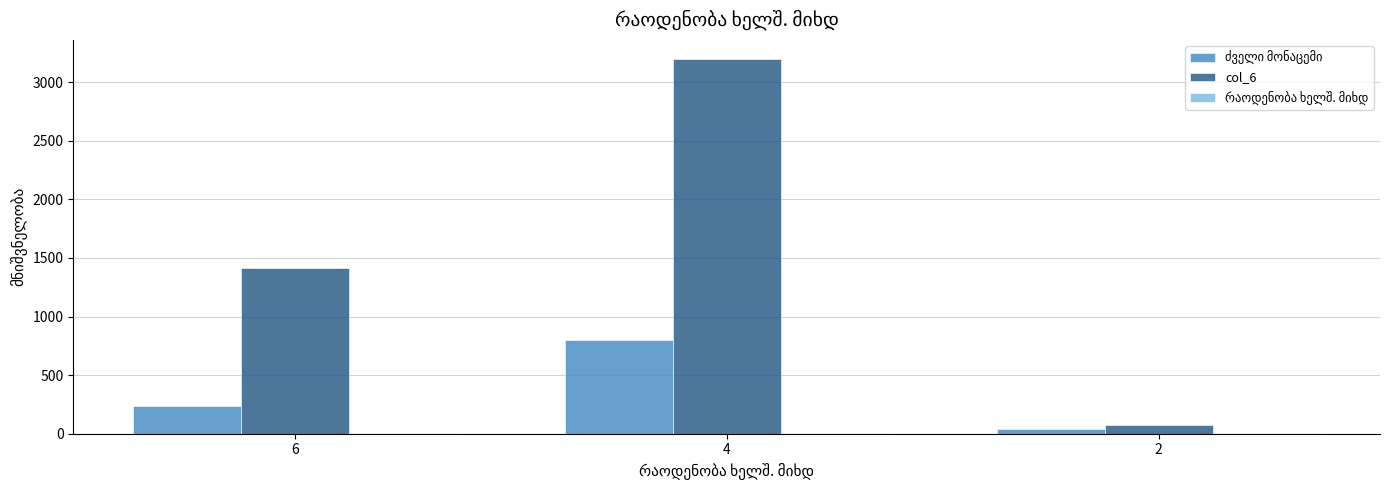

What is the greatest value displayed?

3200